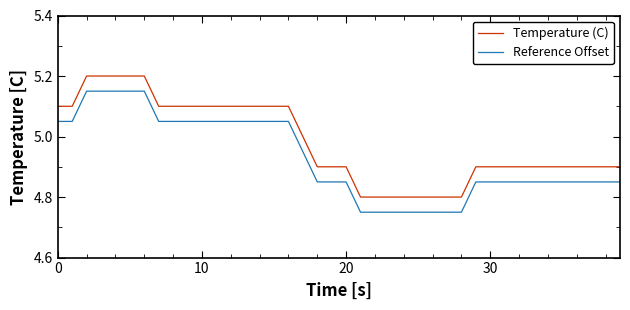

What is the difference between the maximum and minimum values in the Reference Offset series?

0.4